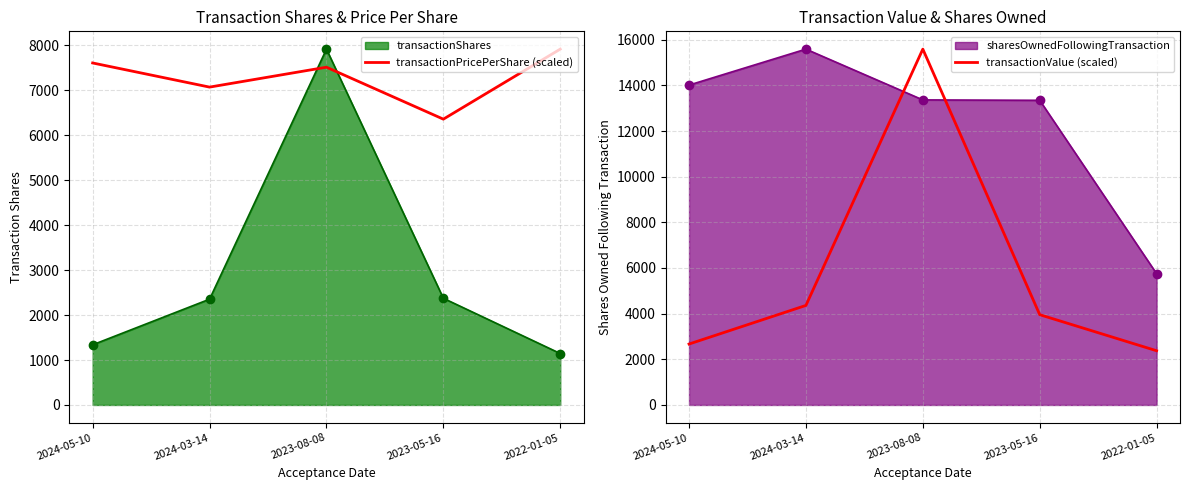

Where does the transactionPricePerShare (scaled) series first go above 7516?

2024-05-10